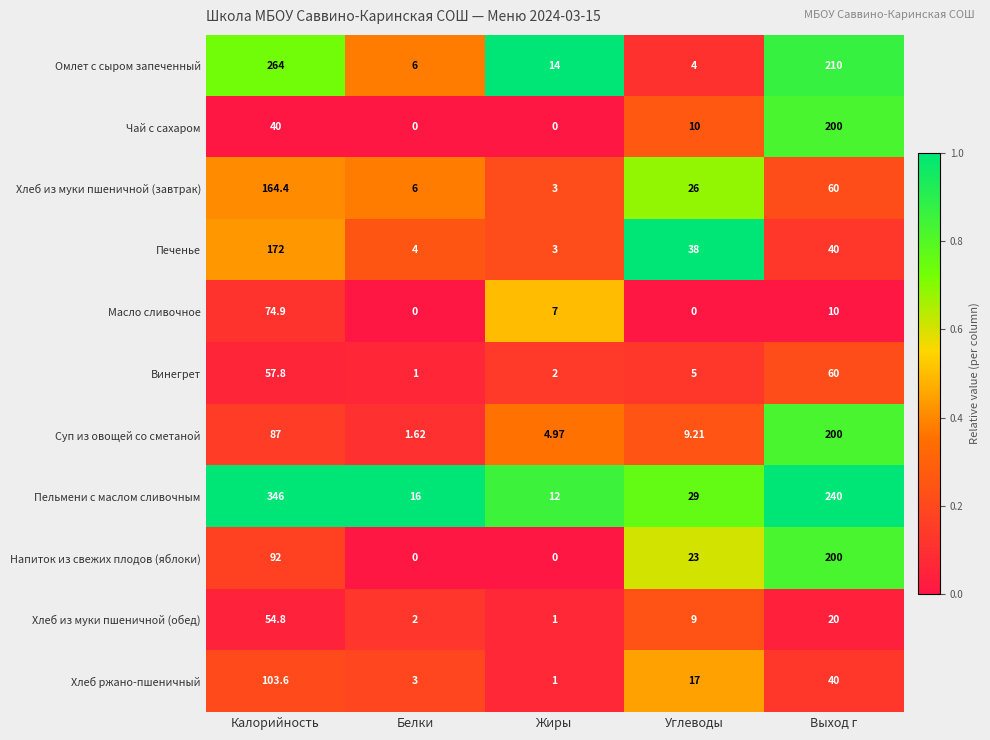

Count the number of categories in the chart.

5